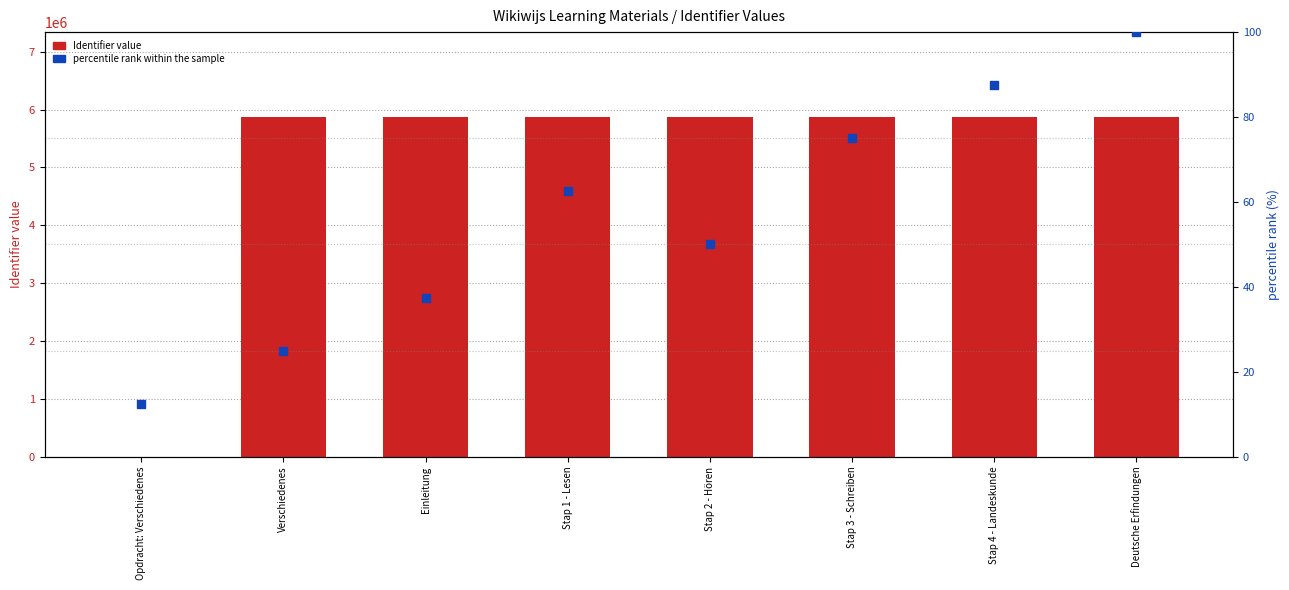

Which series has the widest spread of Y values?

Identifier value